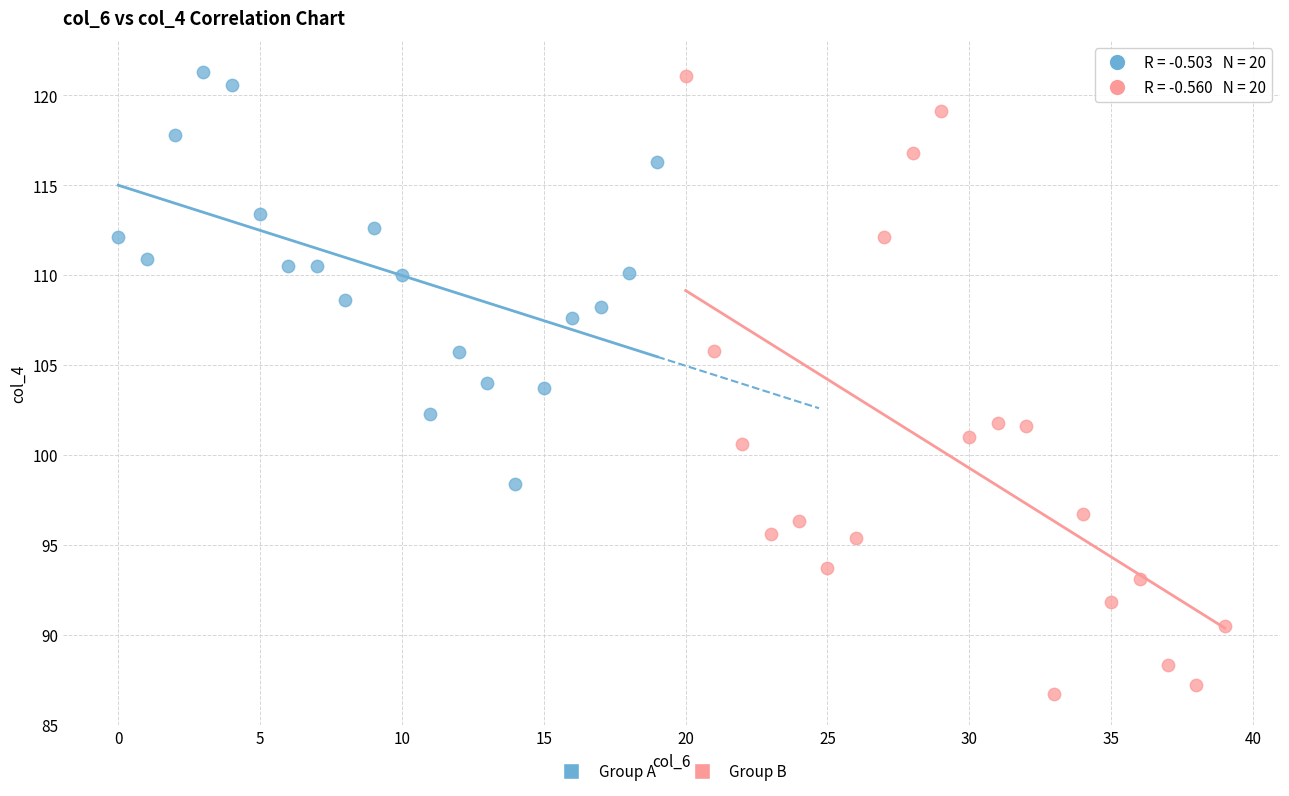

What are all the series names shown in the legend?

Group A, Group B